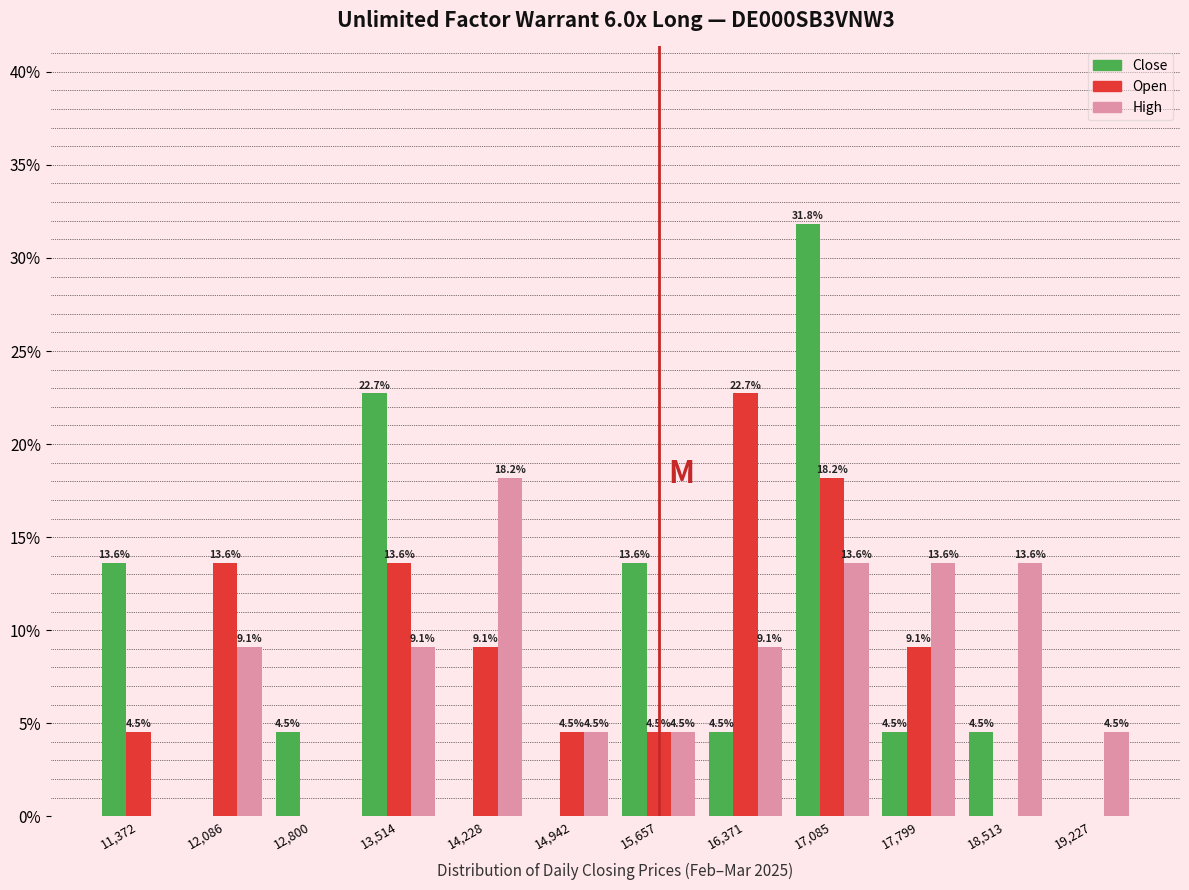

In the High series, which range on the x-axis has the tallest bar?

13900 to 14600